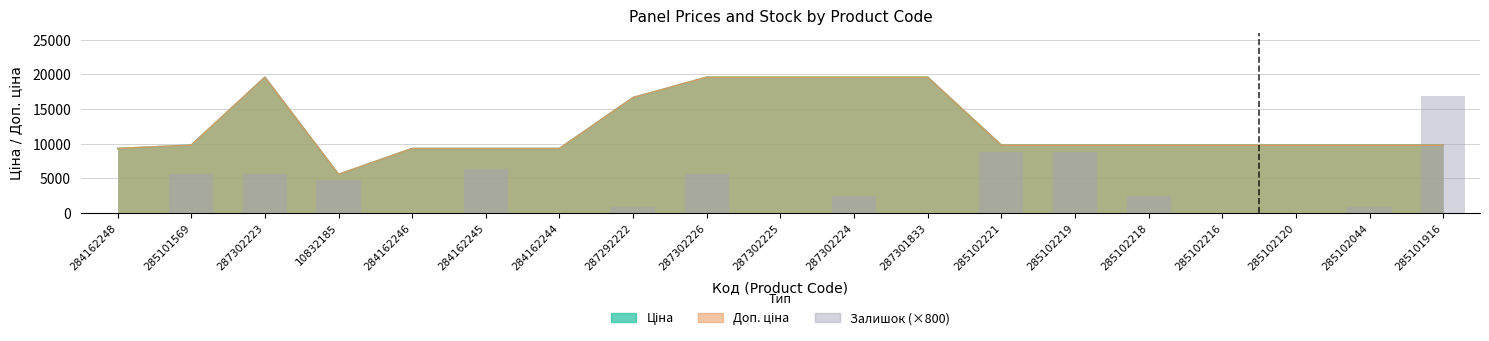

Between 287302224 and 287302226, which is larger?

287302226